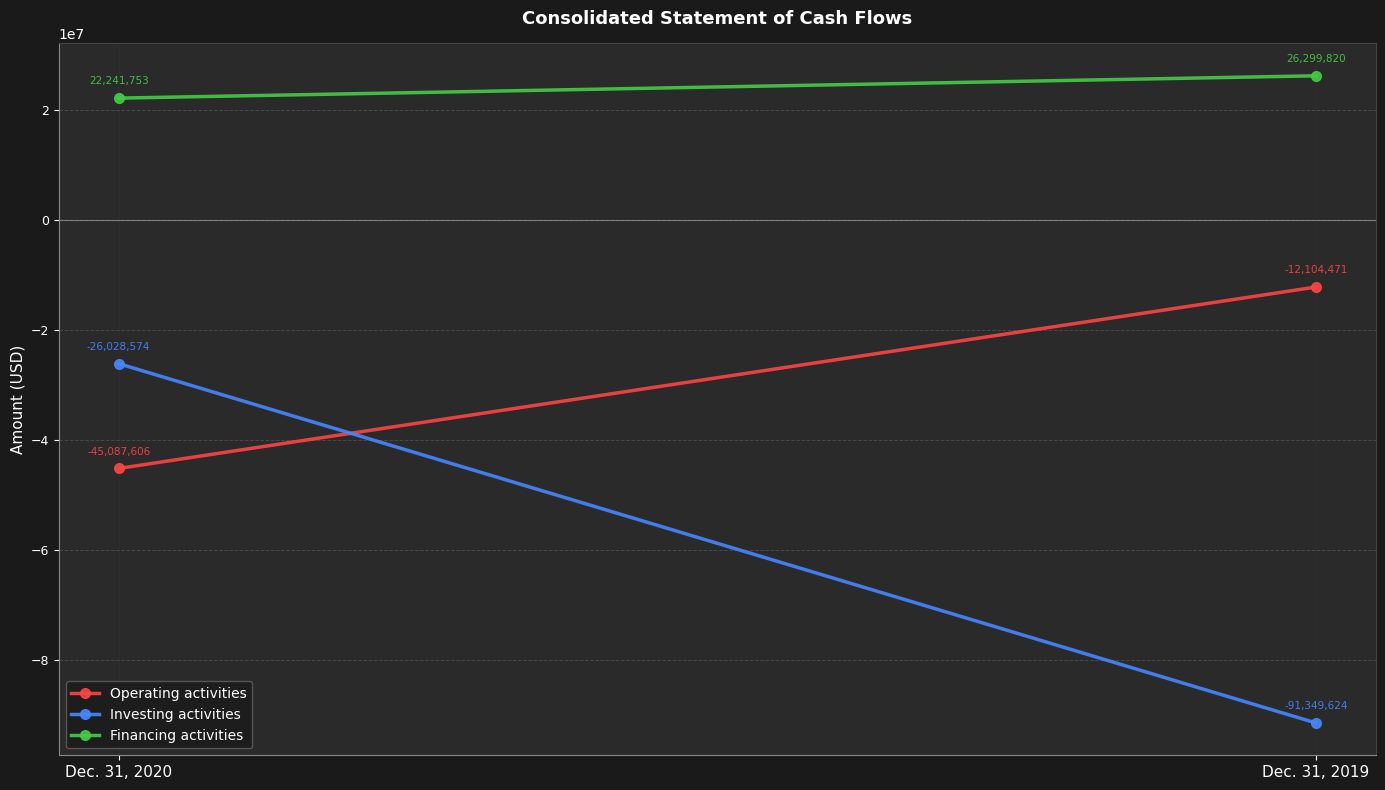

How many Operating activities values are between -45087606 and -12104471?

2